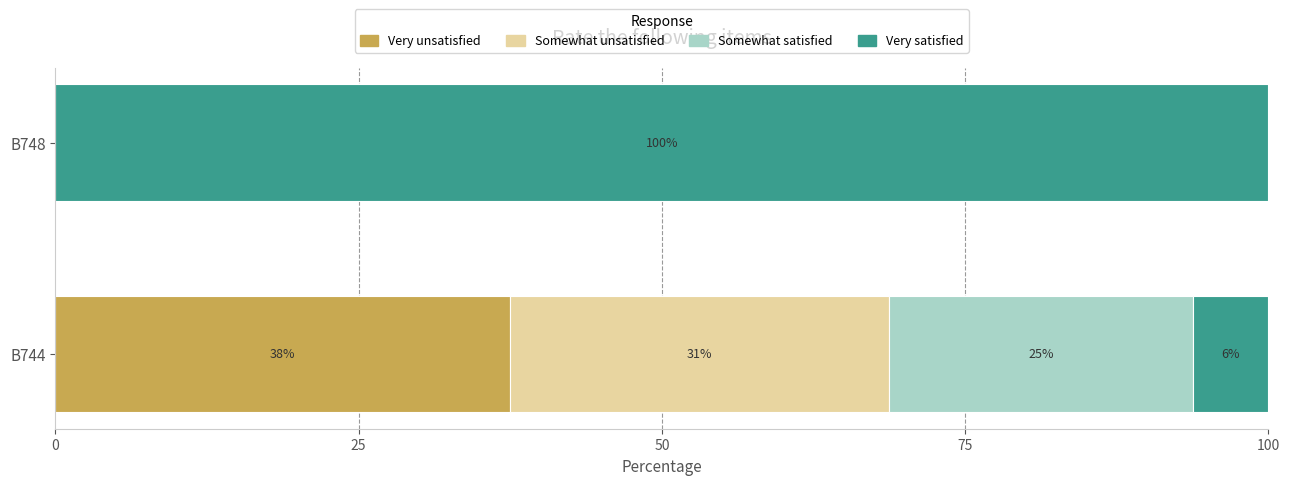

What are all the series names shown in the legend?

Very unsatisfied, Somewhat unsatisfied, Somewhat satisfied, Very satisfied